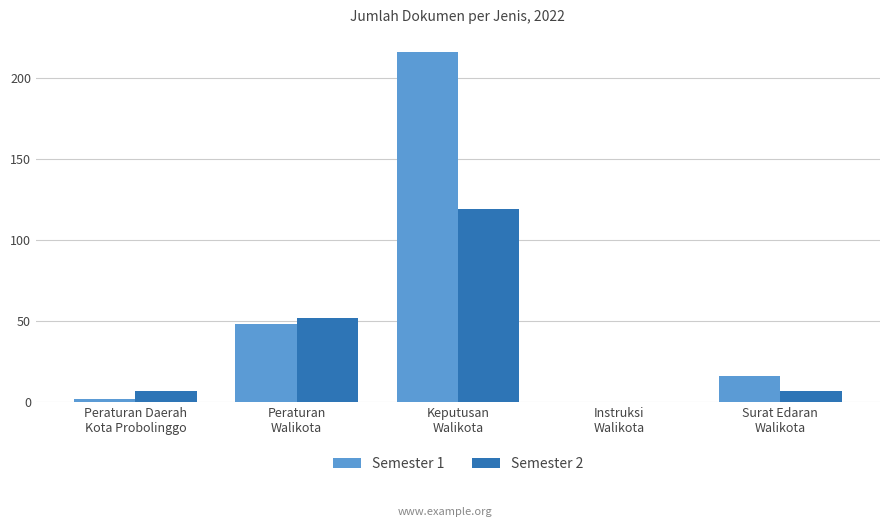

Which series has the largest total across all categories?

Semester 1